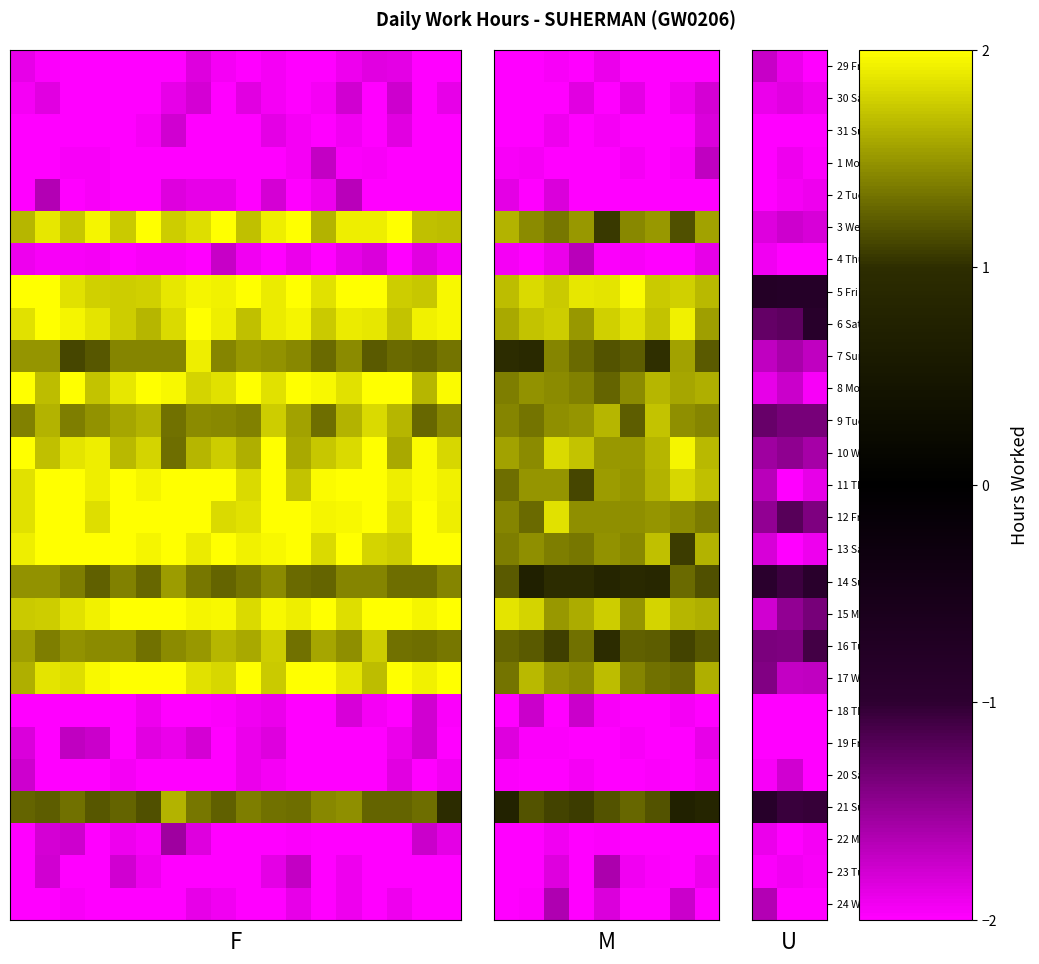

What is the difference between the highest and lowest values at 0?

1.2